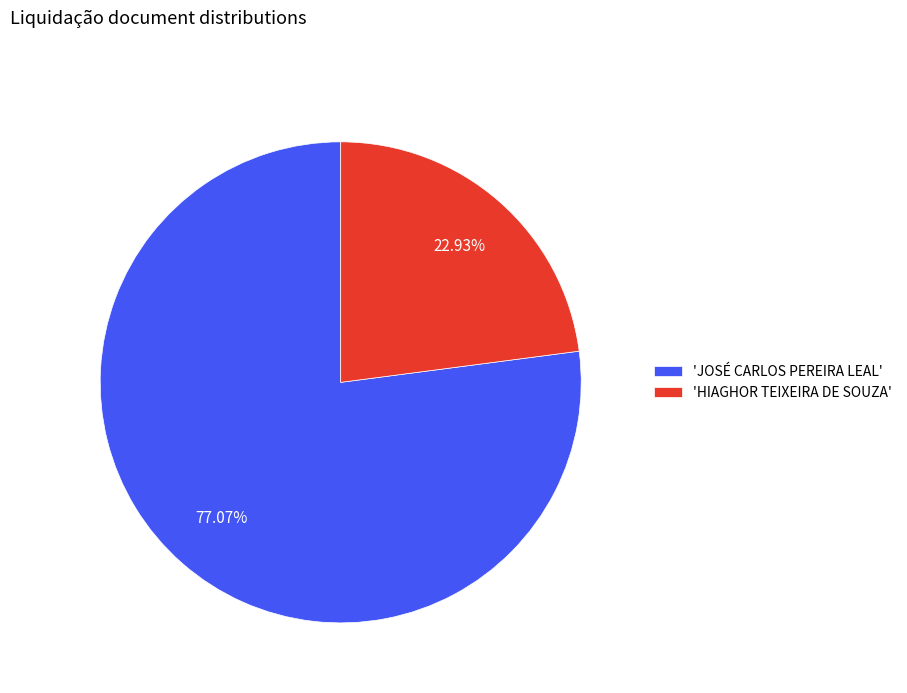

Which slice represents more than half of the pie?

'JOSÉ CARLOS PEREIRA LEAL'